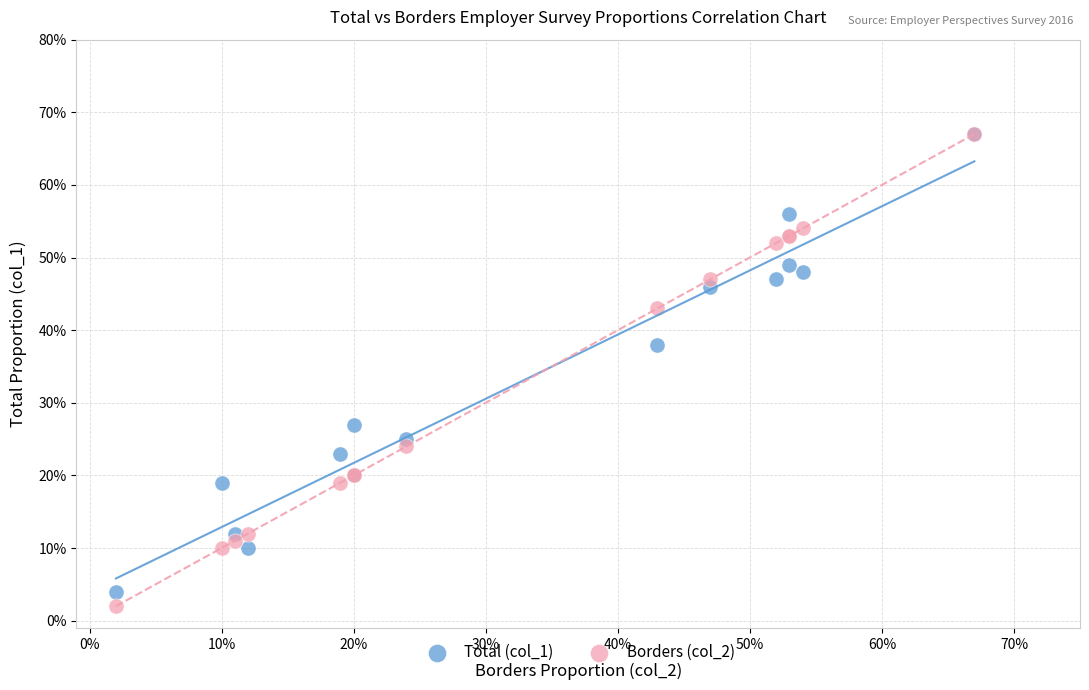

Which series has the largest Y range (max minus min)?

Borders (col_2)